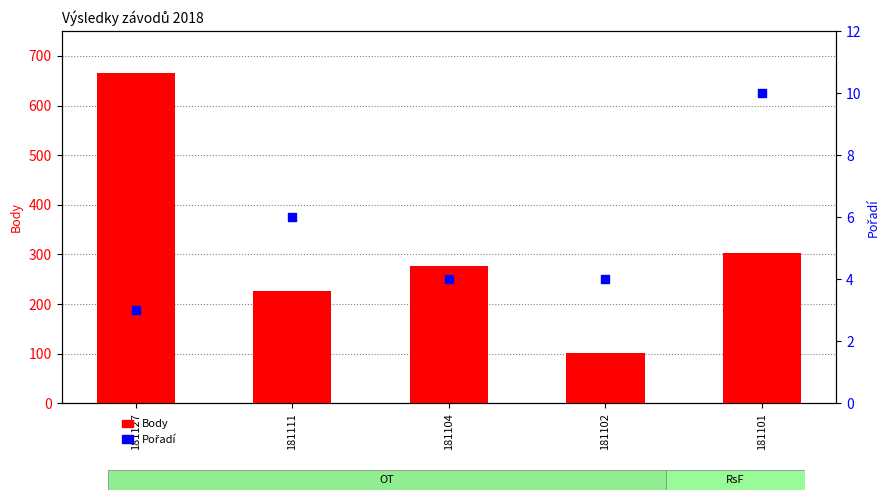

At how many categories does at least one series exceed 208?

4